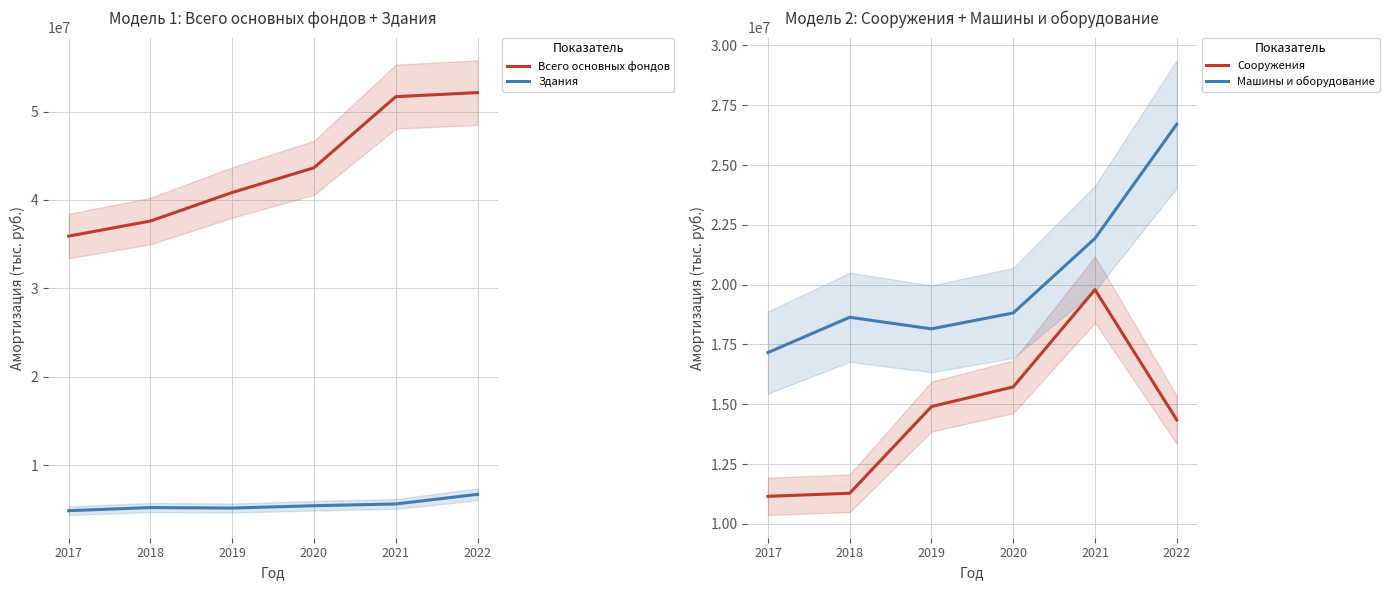

What is the difference between the maximum and second lowest values in the Здания series?

1549767